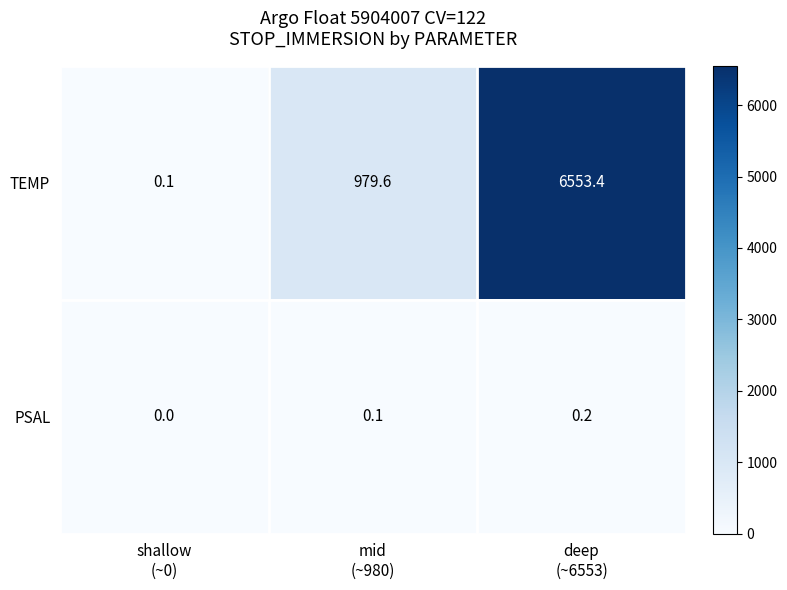

Rank the series by their average value, from lowest to highest.

PSAL, TEMP